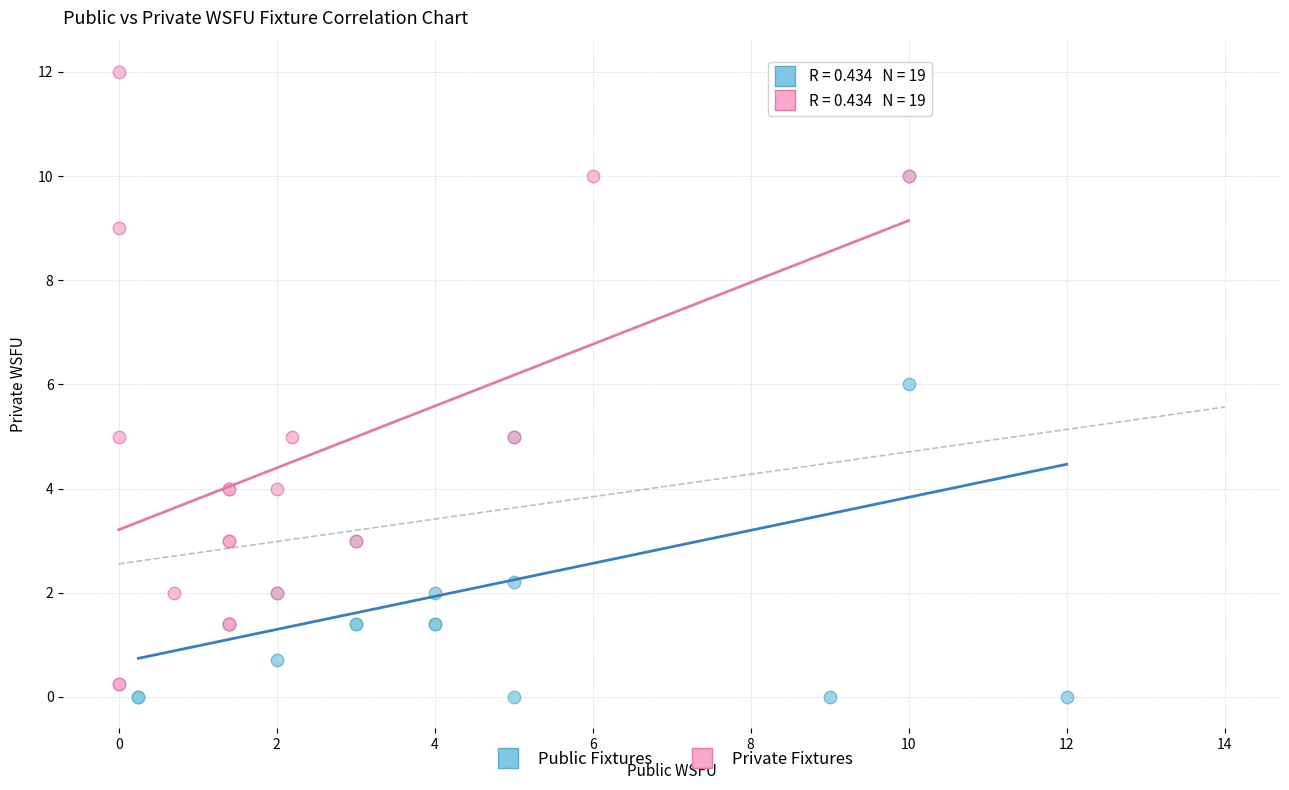

Which series has the largest Y range (max minus min)?

Private Fixtures